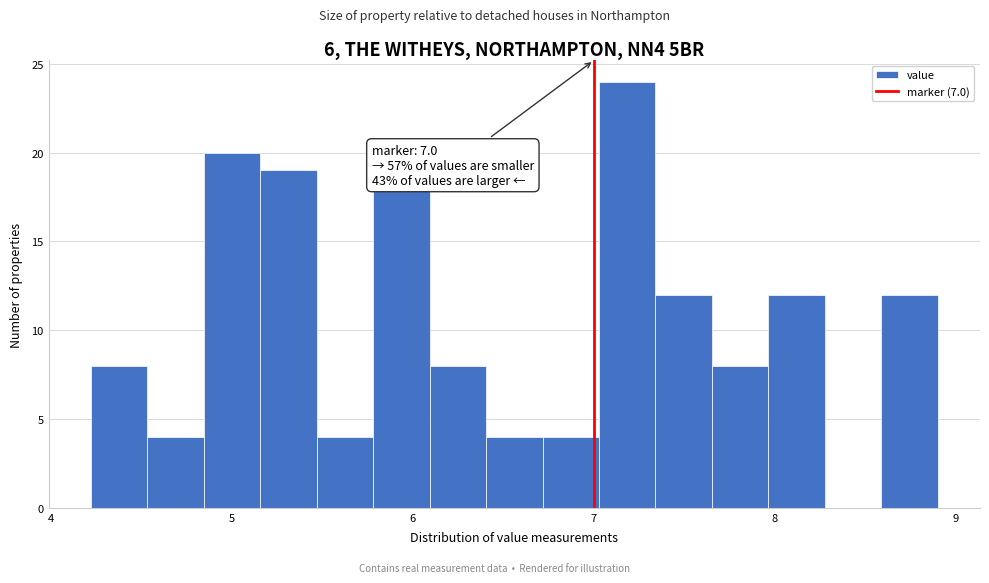

Around what value on the x-axis is the tallest bar? Give the approximate position of its centre, as read against the axis.

7.2